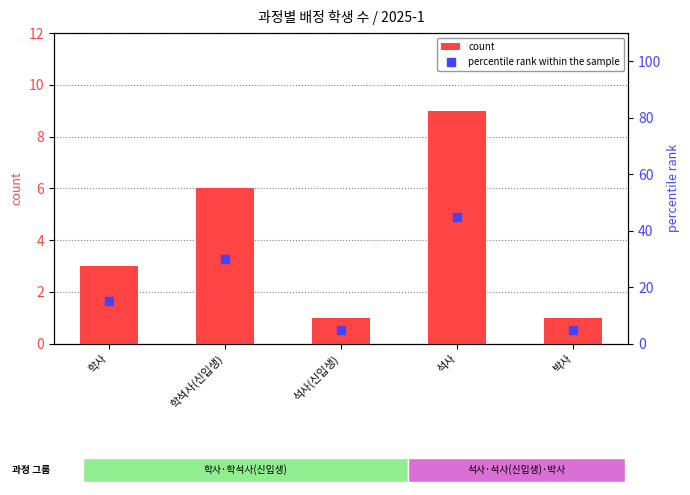

Which series has the widest spread of Y values?

percentile rank within the sample